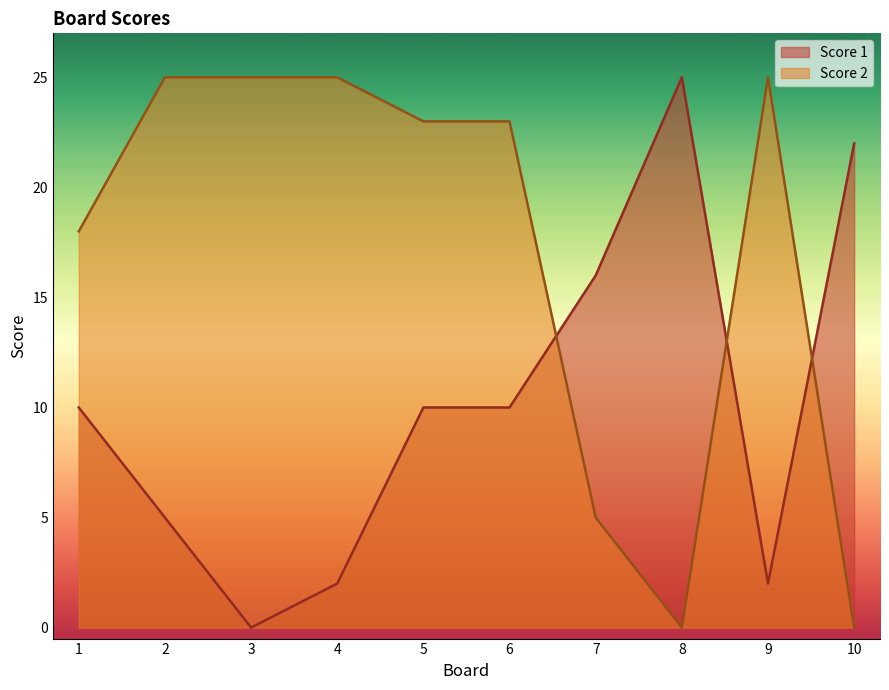

How many data points does each series have?

10